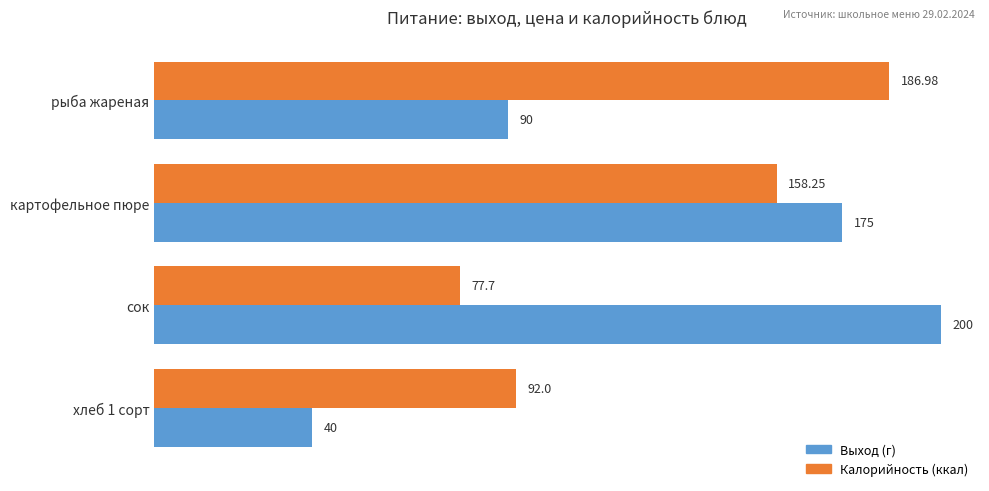

Rank the series by their average value, from highest to lowest.

Калорийность (ккал), Выход (г)